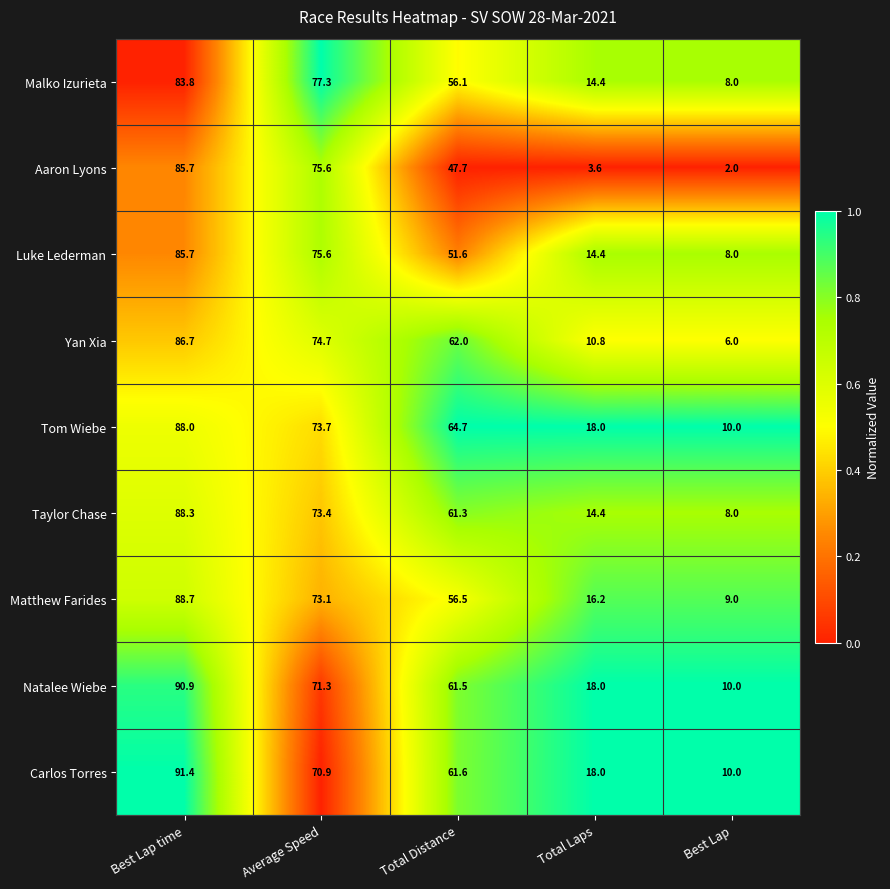

What is the maximum value shown in the chart?

91.4